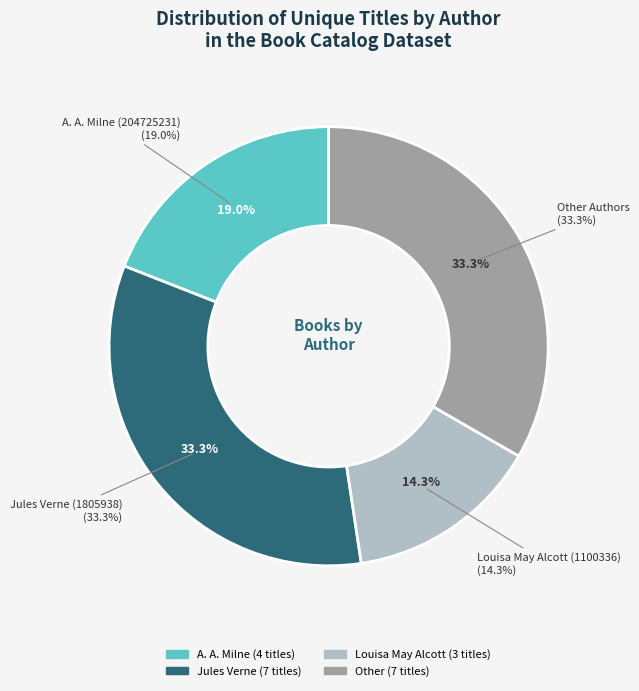

Is it true that Jules Verne is 46% of the pie?

False